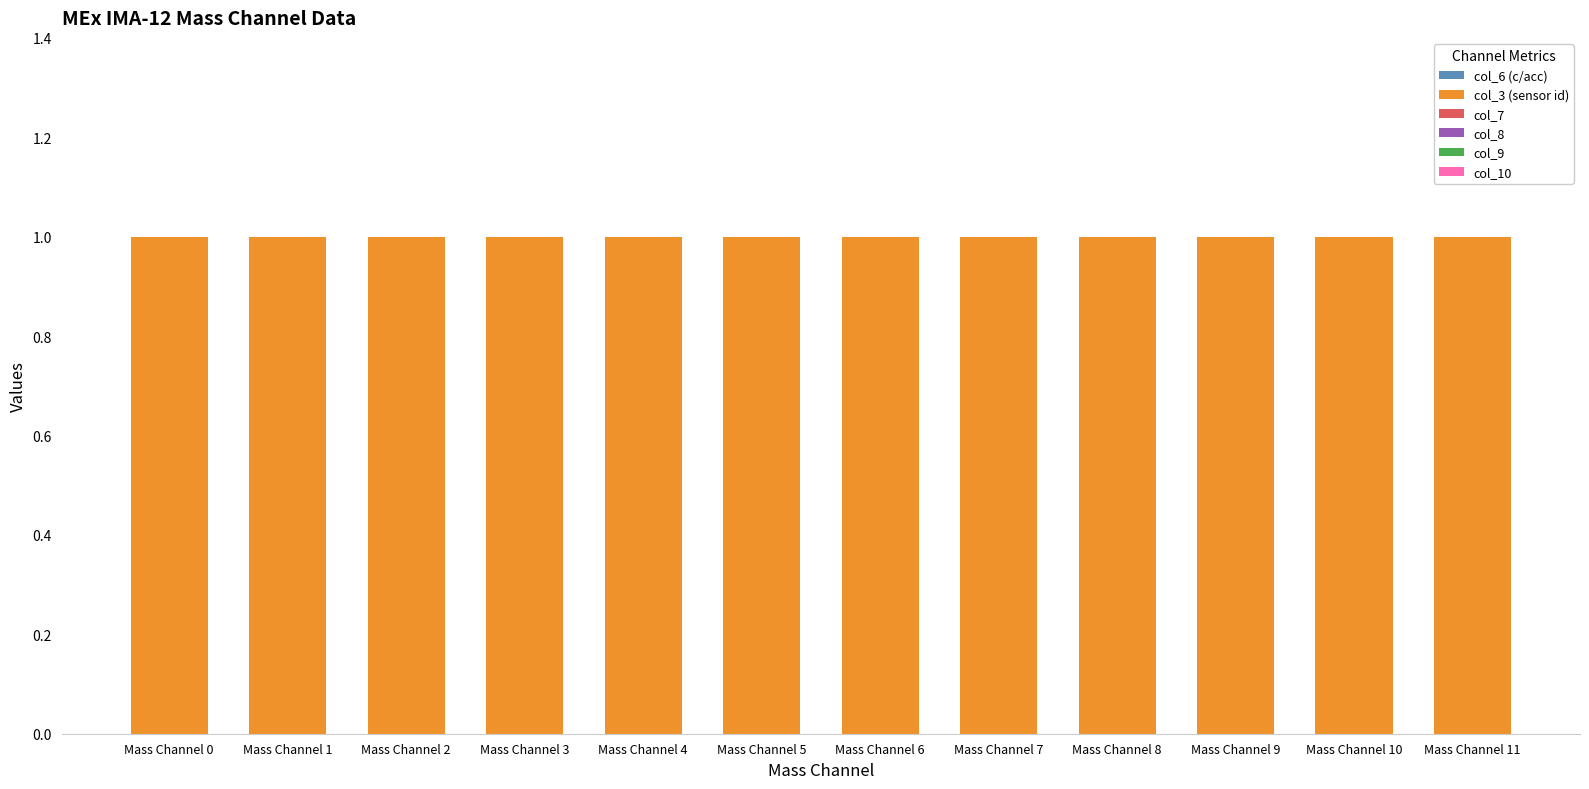

Is the value of col_9 at Mass Channel 7 greater than the value of col_3 (sensor id) at Mass Channel 5?

No